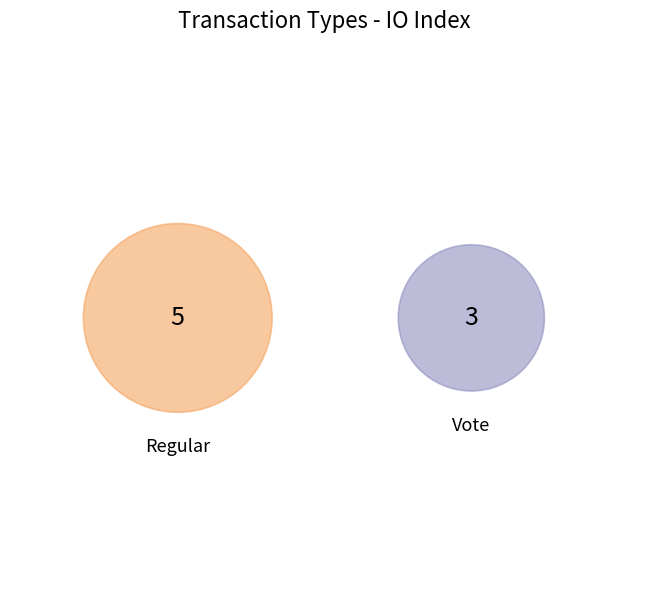

True or false: Vote accounts for 38% of the total.

True